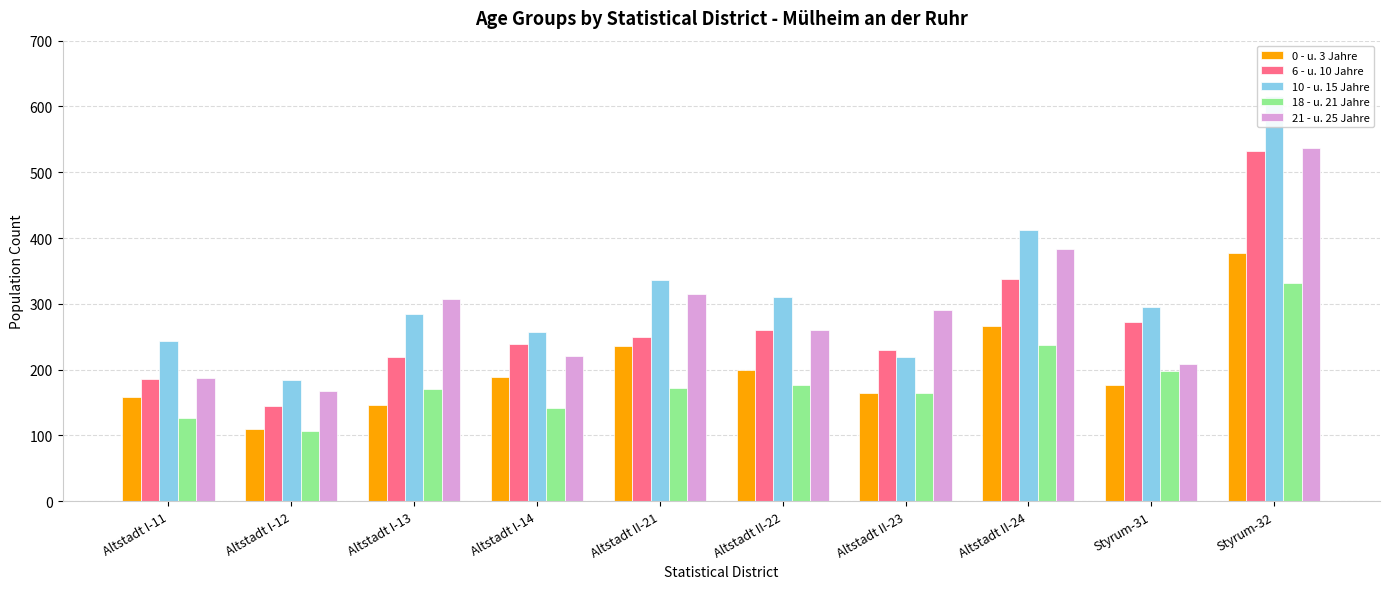

What is the average value of the 6 - u. 10 Jahre series?

267